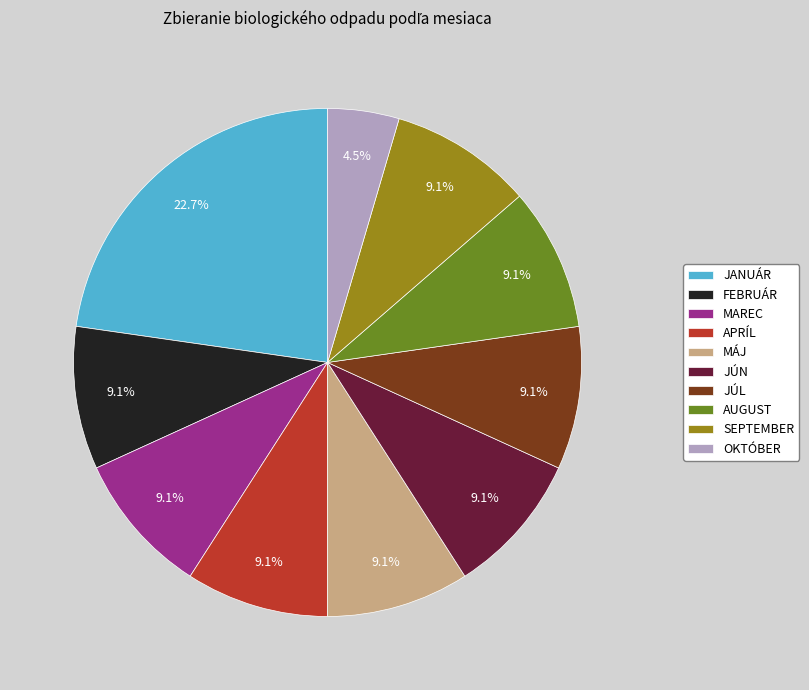

What is the ratio of the value at OKTÓBER to the value at JÚN?

0.5